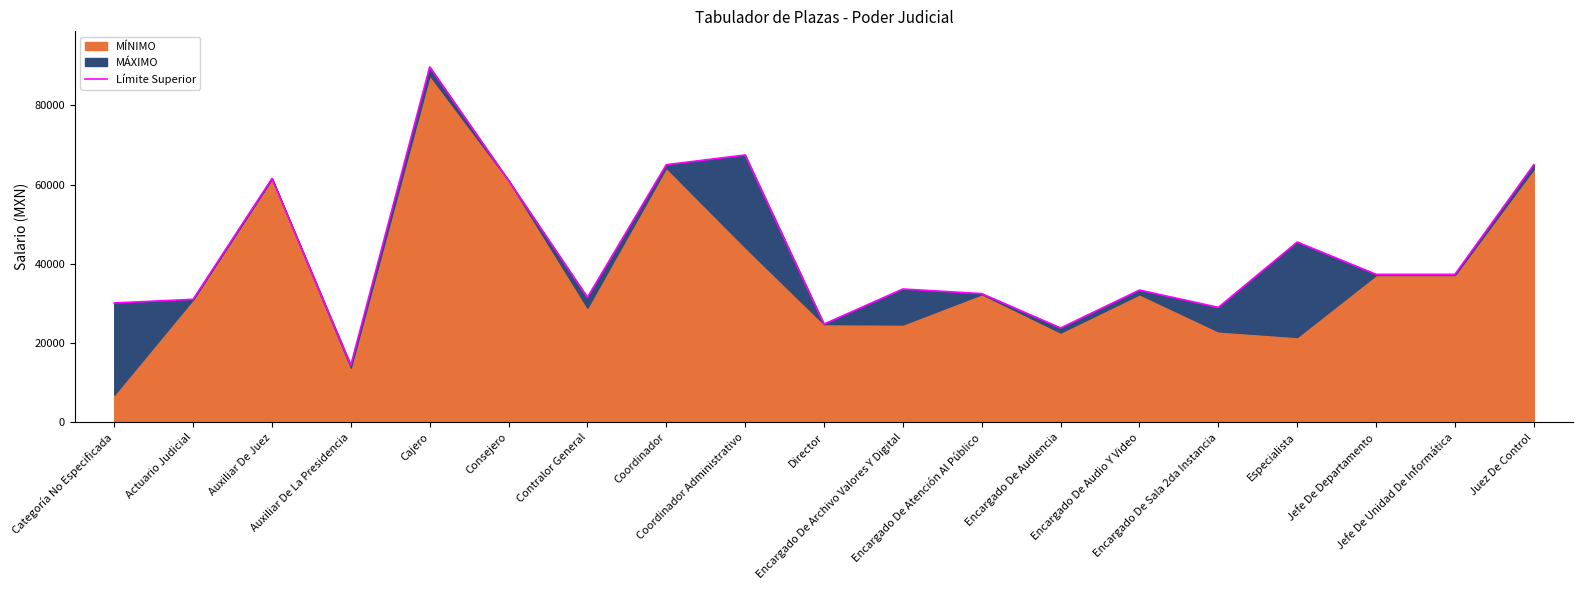

Which has a higher value, Jefe De Departamento or Auxiliar De La Presidencia?

Jefe De Departamento